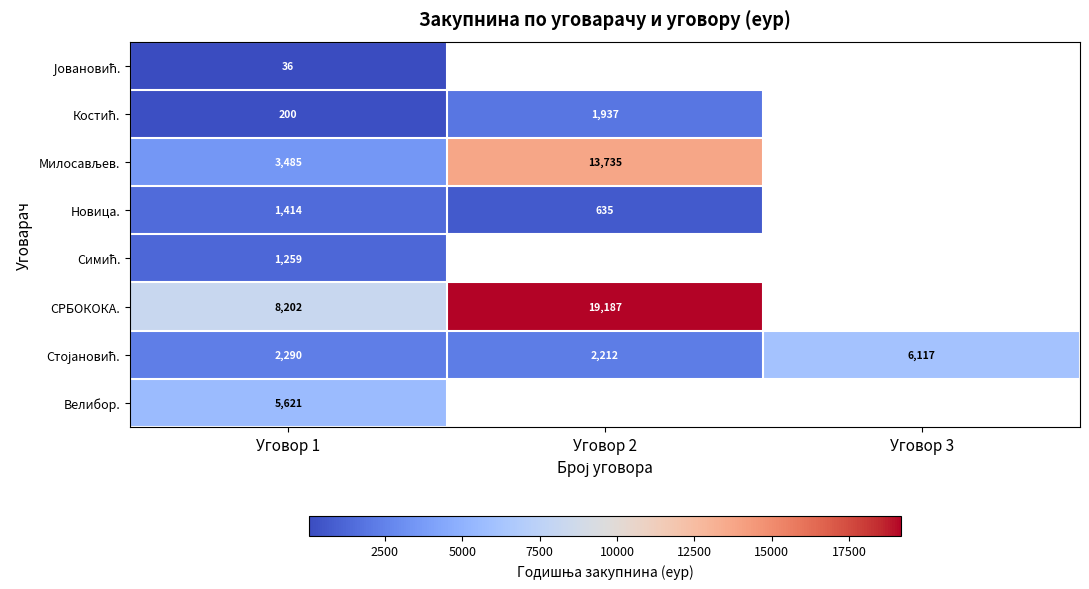

At which label is Новица. closest to 1024?

Уговор 2